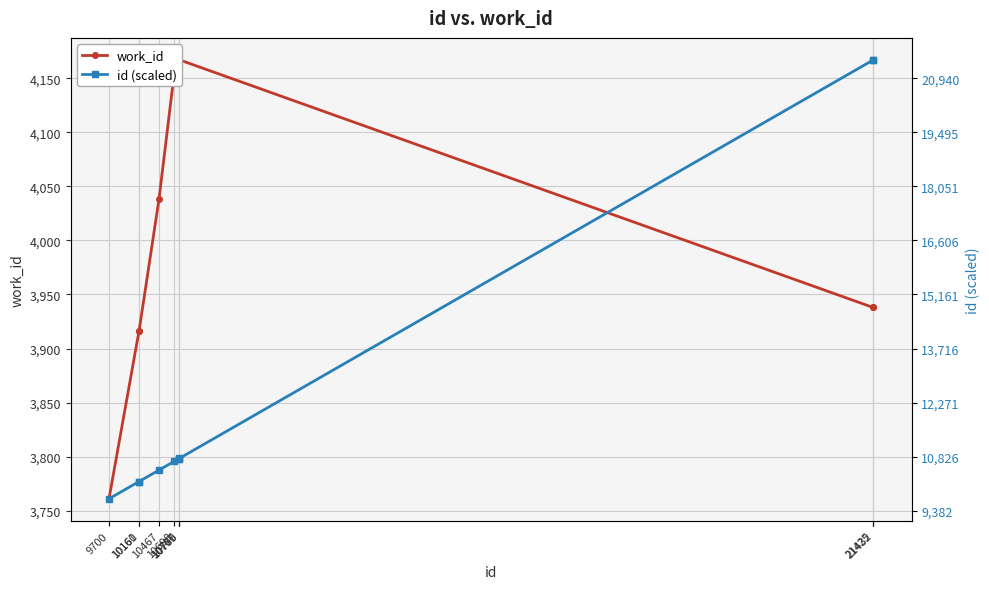

The id (scaled) series shows 1124.5 at 9700. True or false?

False